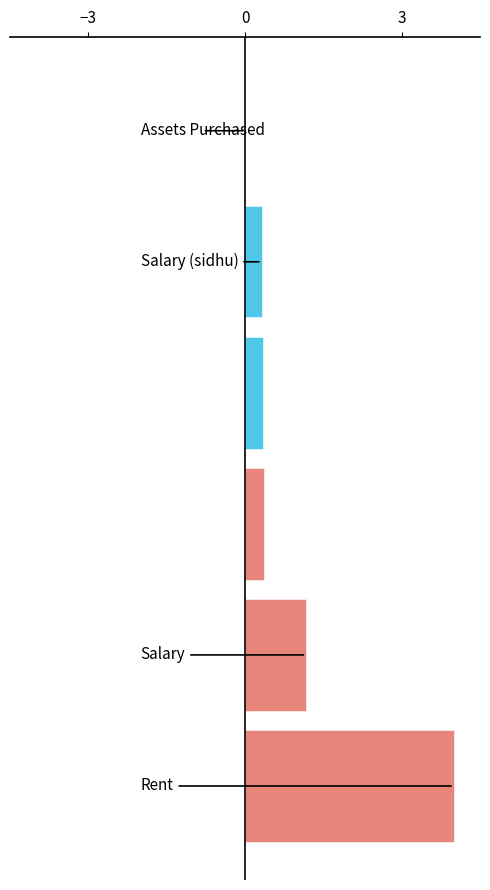

What is the maximum value shown in the chart?

4.0